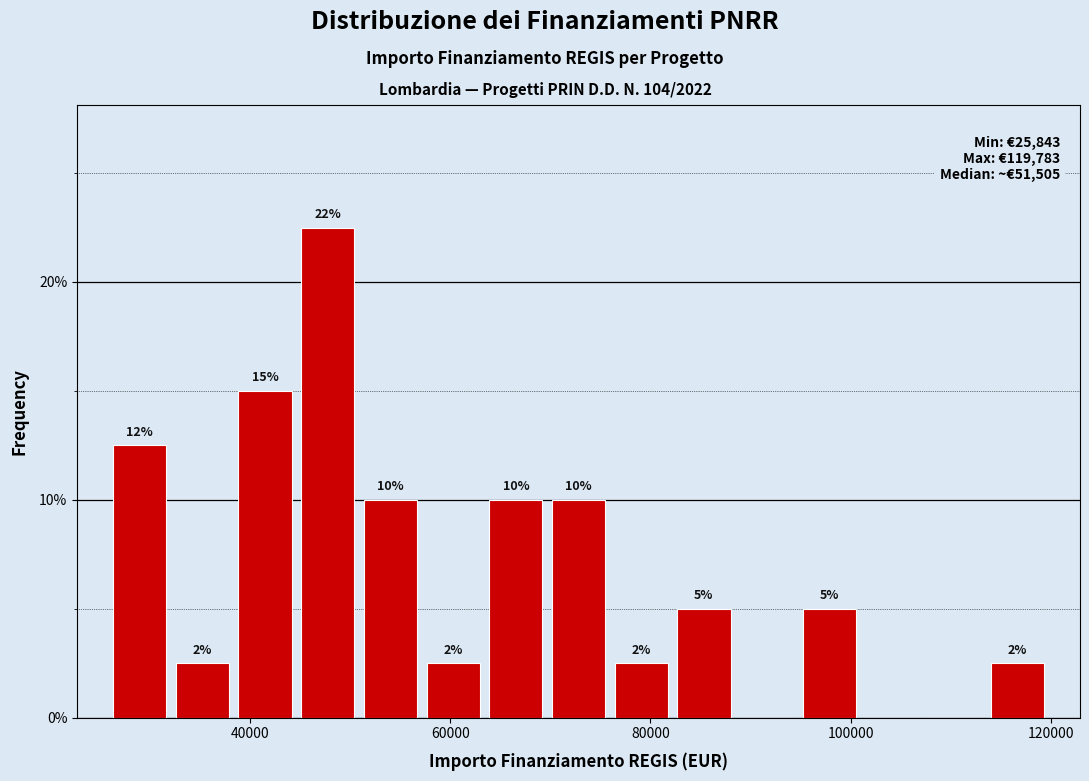

Read against the x-axis, roughly where is the centre of the tallest bar?

48000